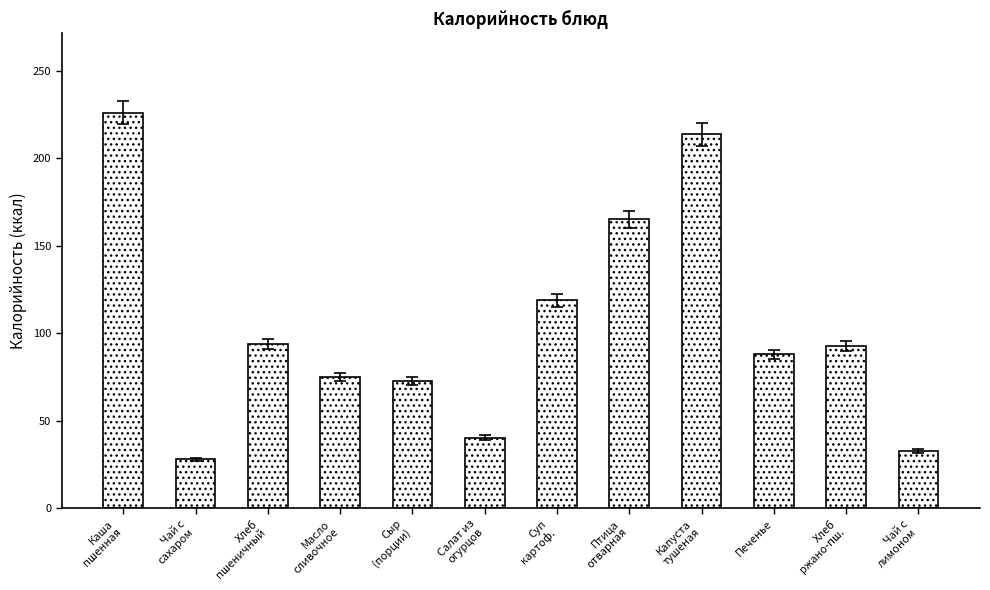

Reading left to right, transcribe all the data shown in this chart.

Каша
пшенная=226.0	Чай с
сахаром=28.0	Хлеб
пшеничный=94.0	Масло
сливочное=75.0	Сыр
(порции)=72.8	Салат из
огурцов=40.4	Суп
картоф.=118.8	Птица
отварная=165.0	Капуста
тушеная=213.5	Печенье=88.0	Хлеб
ржано-пш.=92.8	Чай с
лимоном=32.6